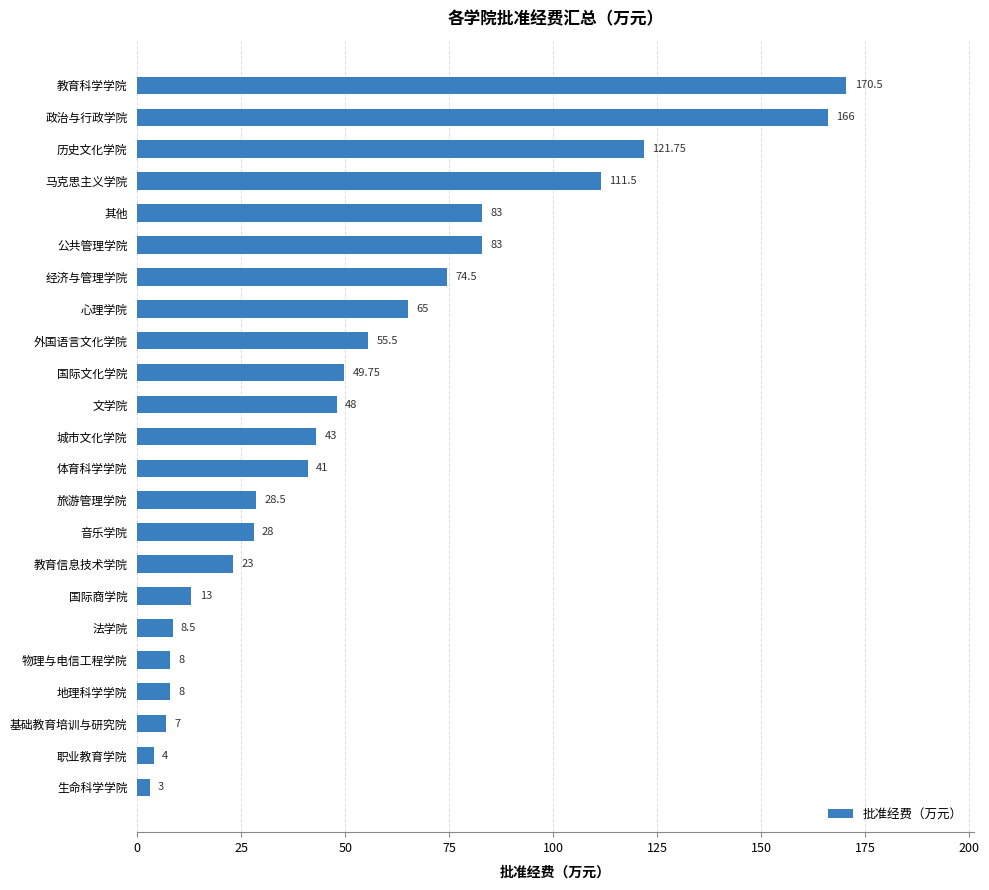

Which label corresponds to the largest value in the chart?

教育科学学院